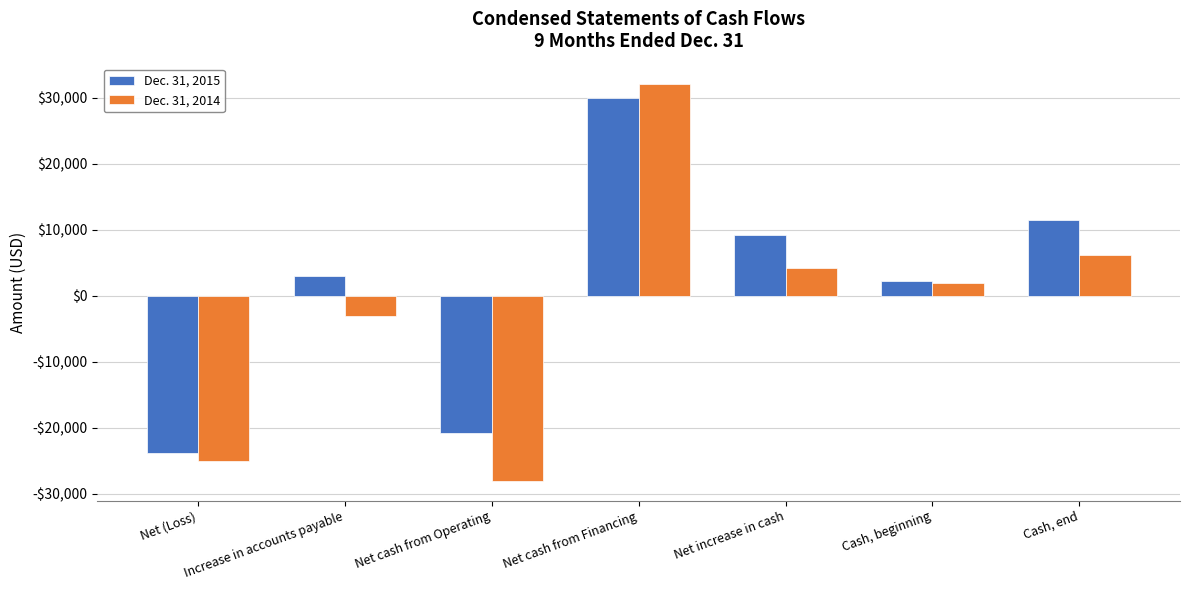

What is the sum of all Dec. 31, 2014 values?

-11600